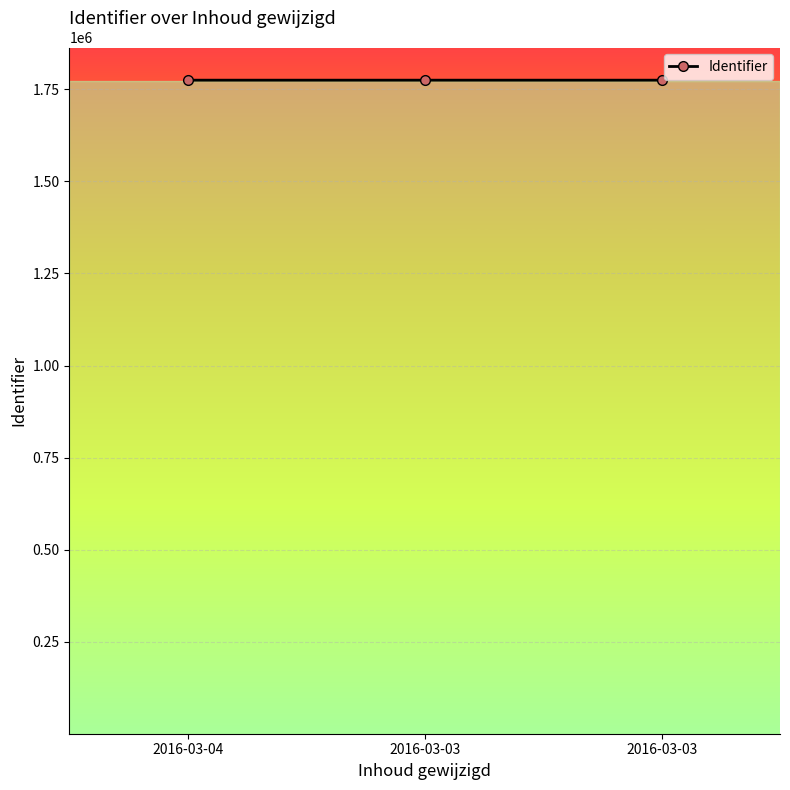

What is the minimum value shown in the chart?

1775011